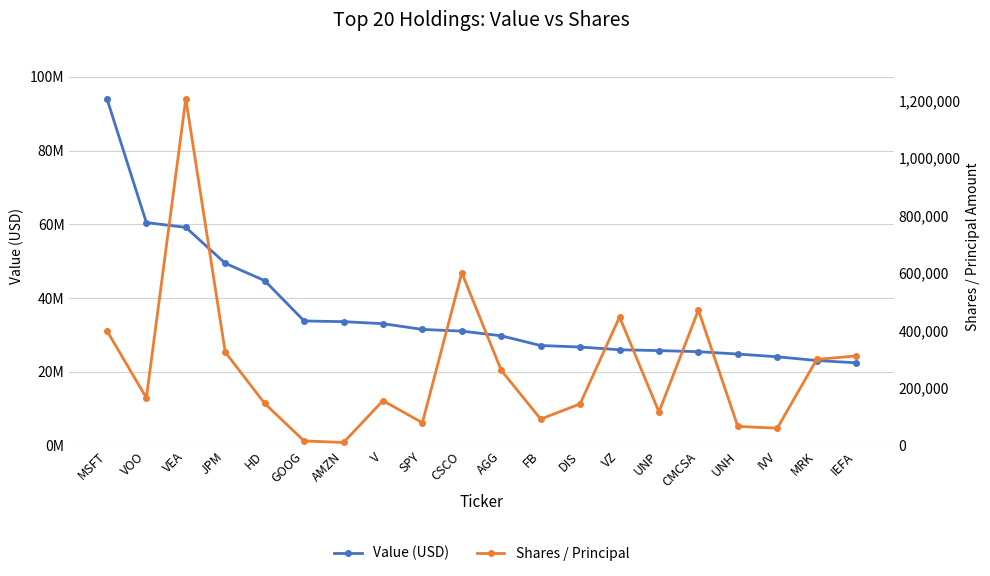

What is the sum of the Shares / Principal values at FB and GOOG?

108514